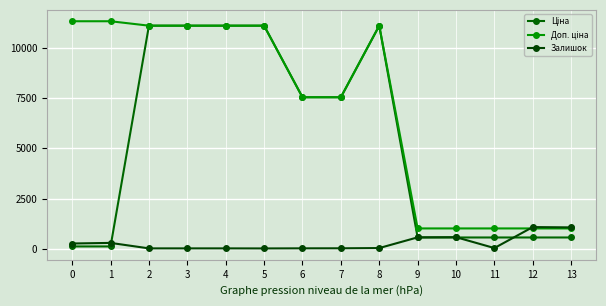

How many lines are shown in the chart?

3